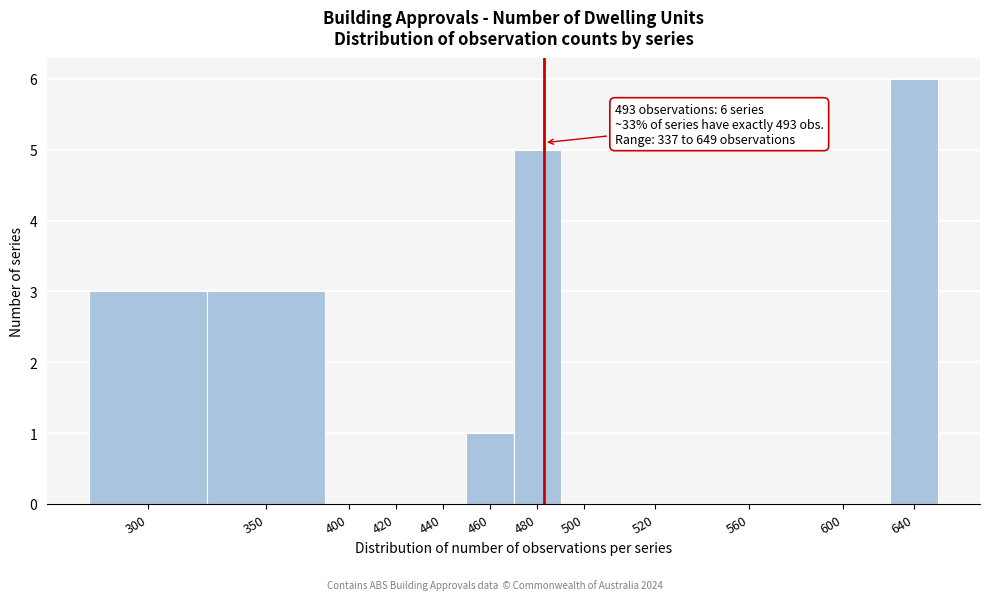

Reading right to left, transcribe all the data shown in this chart.

640=6	600=0	560=0	520=0	500=0	480=5	460=1	440=0	420=0	400=0	350=3	300=3